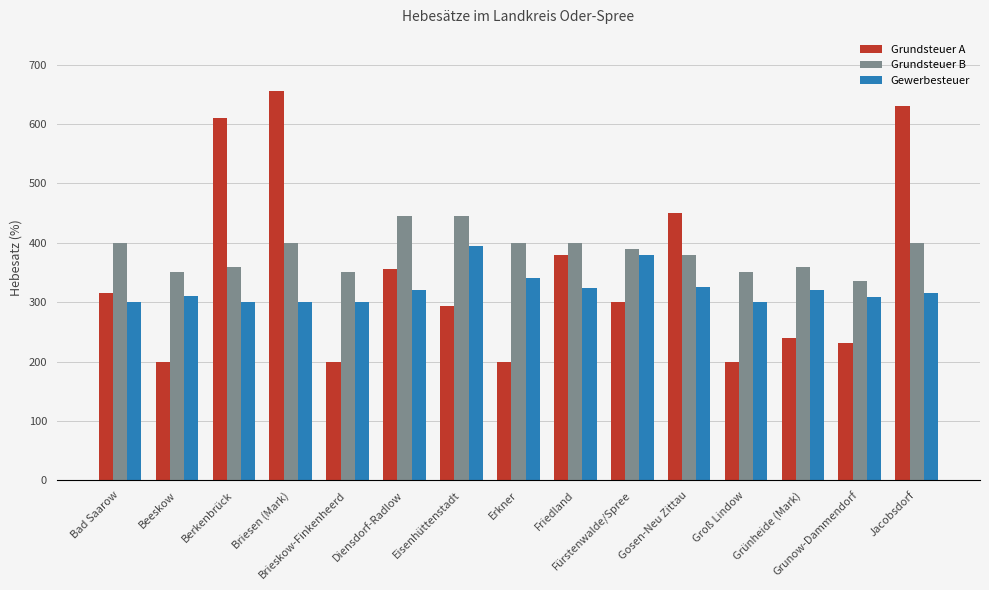

How many groups of bars are there?

15